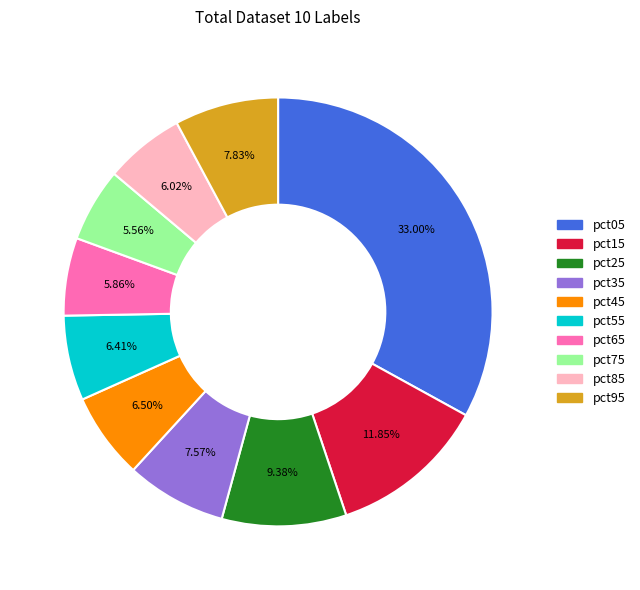

Is the sum of pct75 and pct95 greater than half?

No